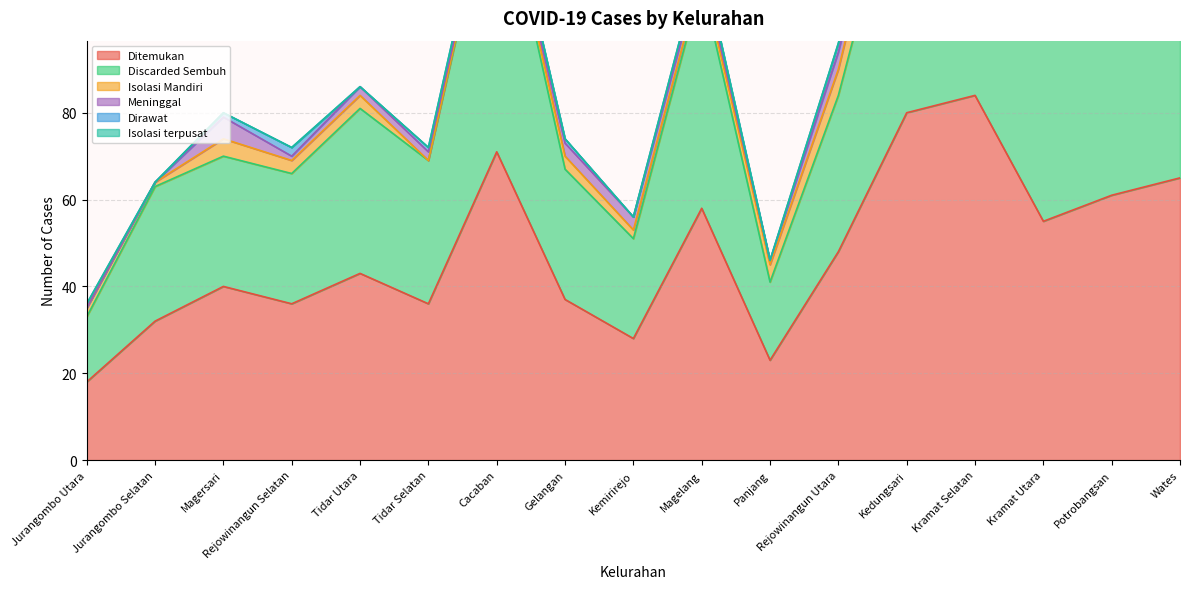

Where is Isolasi terpusat nearest to the value 1?

Kedungsari